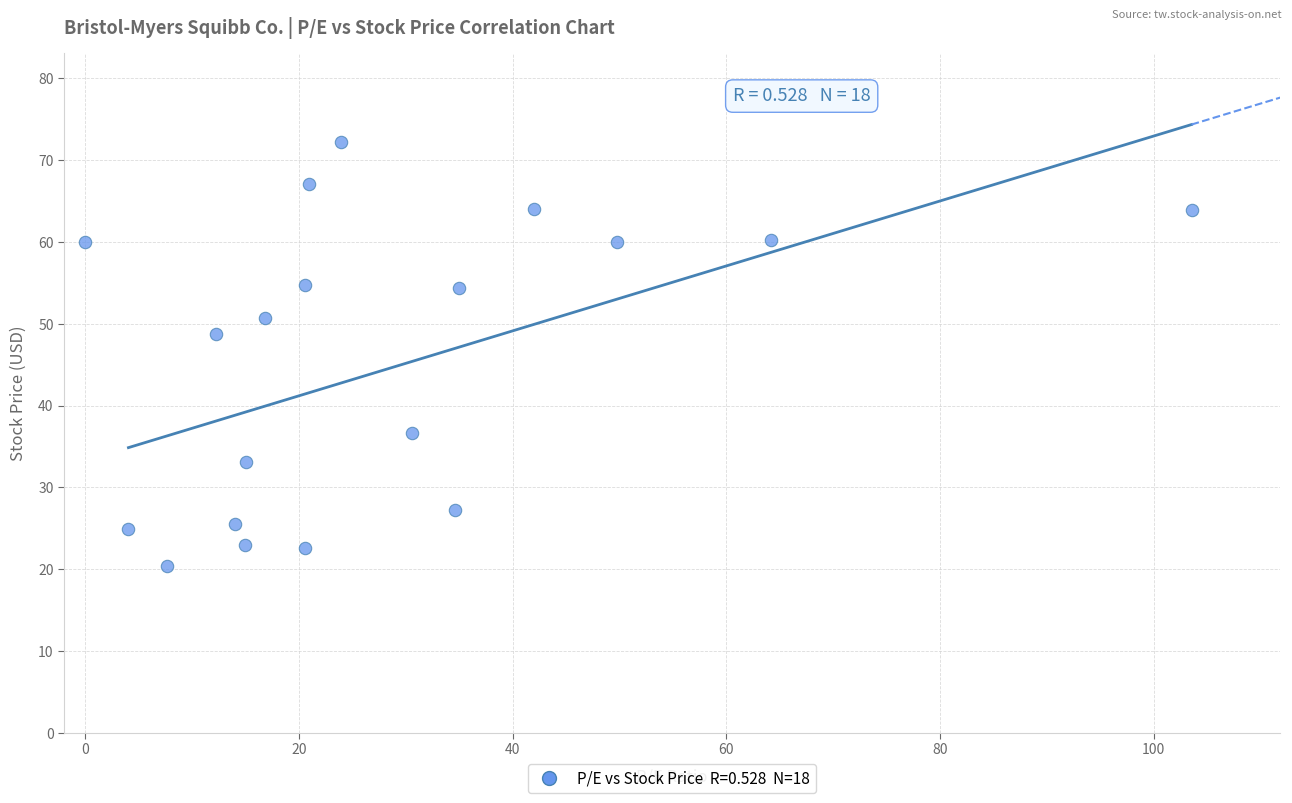

What Y value in the scatter plot is closest to 46?

48.7